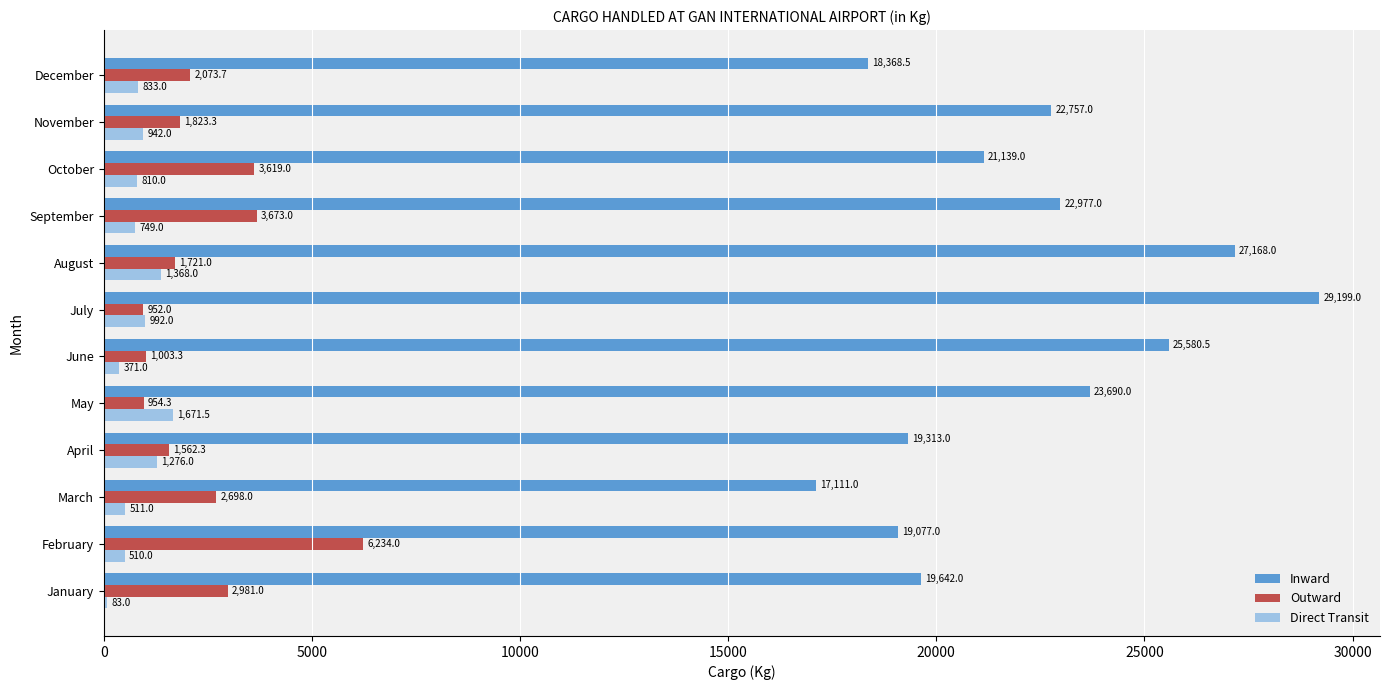

The value of Outward at December is 3684.1. True or false?

False